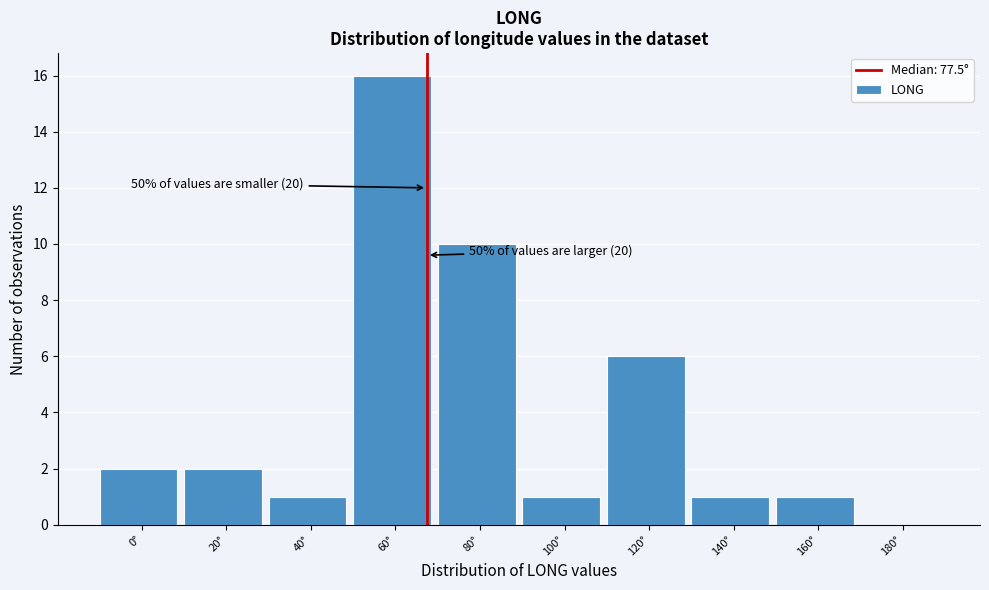

Reading left to right, extract all data points from this chart.

0°=2	20°=2	40°=1	60°=16	80°=10	100°=1	120°=6	140°=1	160°=1	180°=0